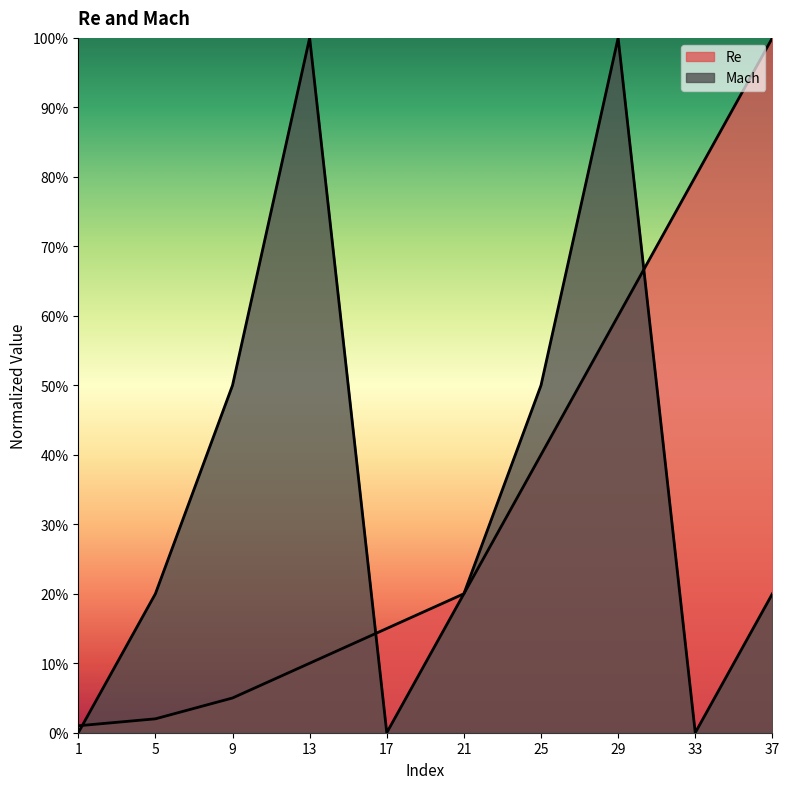

What is the sum of the Mach values at 5 and 13?

1.2